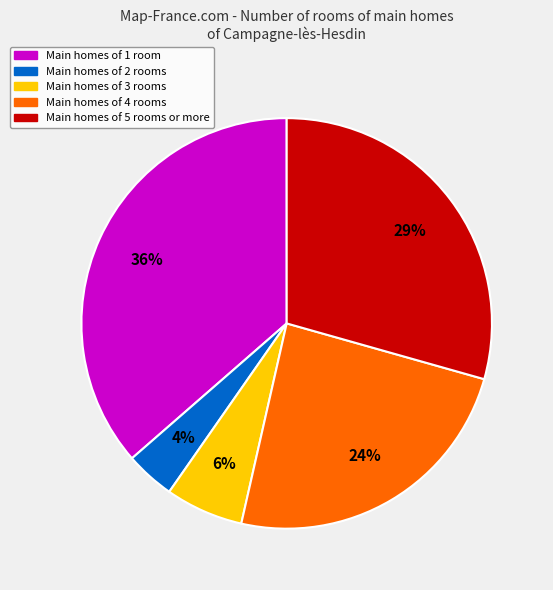

Rank the categories by value from lowest to highest.

Main homes of 2 rooms, Main homes of 3 rooms, Main homes of 4 rooms, Main homes of 5 rooms or more, Main homes of 1 room